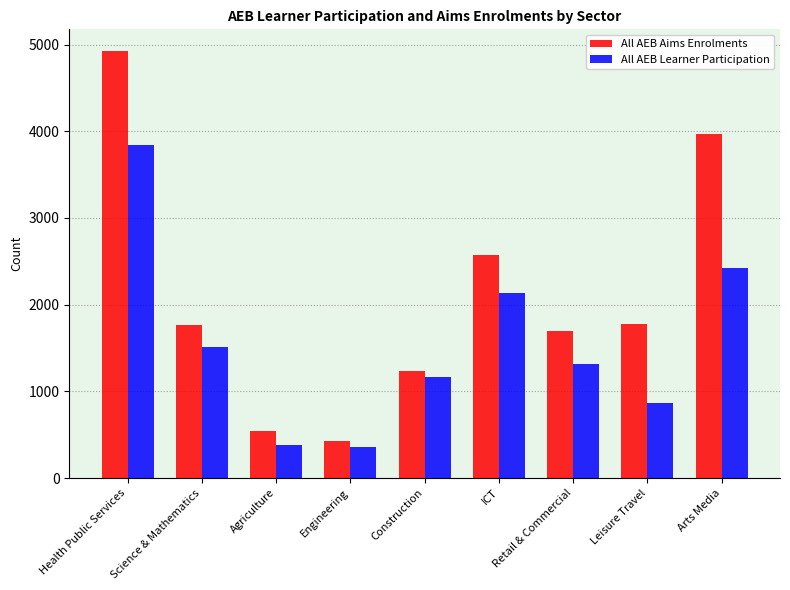

What position from the left is Science & Mathematics?

2